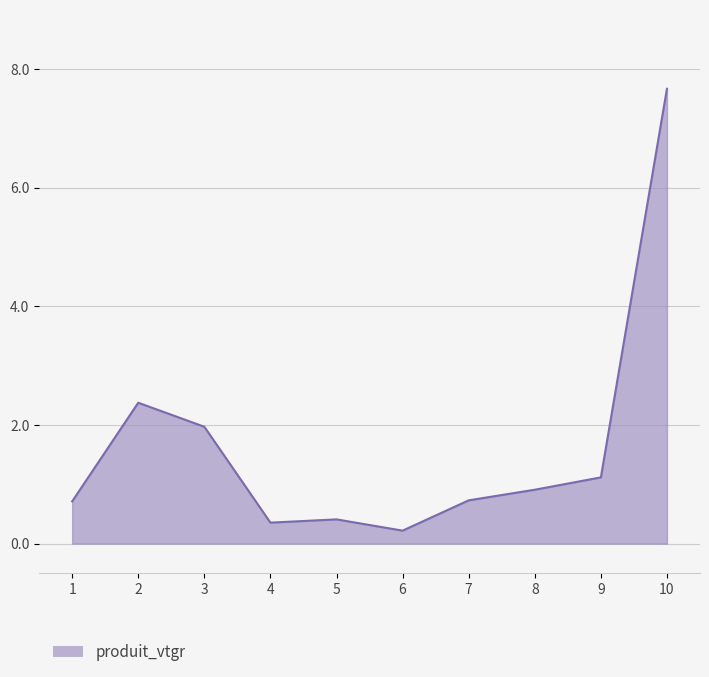

What is the difference between the maximum and second lowest values?

7.3